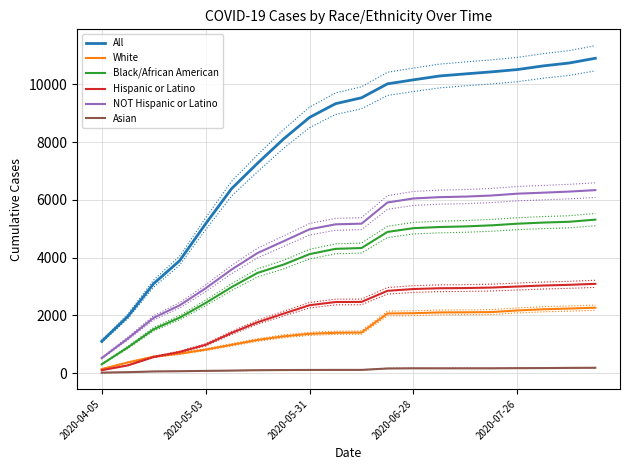

How many distinct data groups are displayed?

6